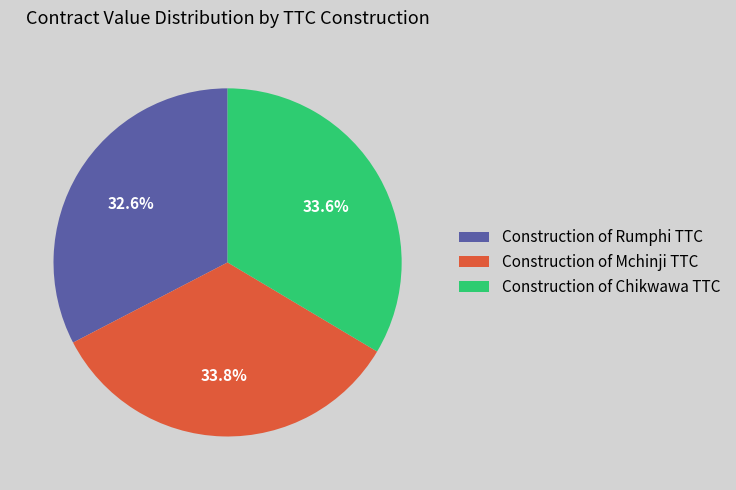

Which slice is the smallest?

Construction of Rumphi TTC